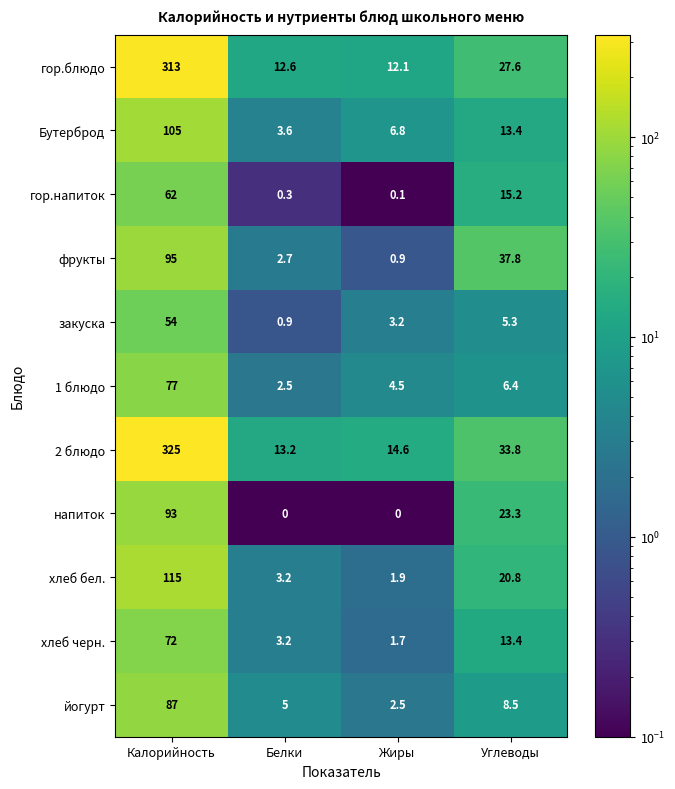

Which category has the highest value across all series?

Калорийность